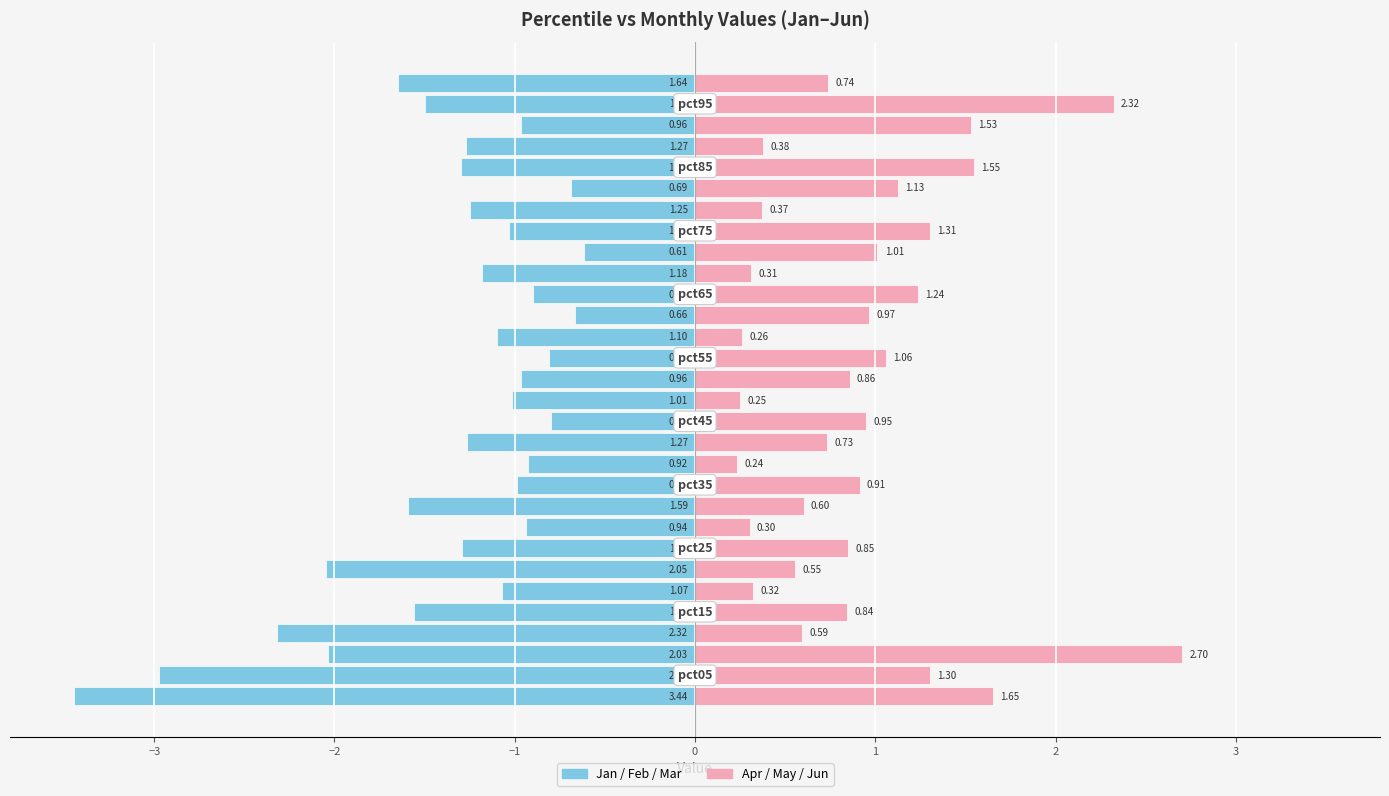

What is the total value across all series at −3?

-1.7